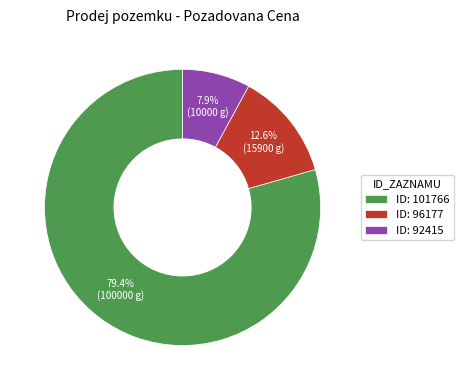

What is the smallest slice in the pie chart?

ID: 92415